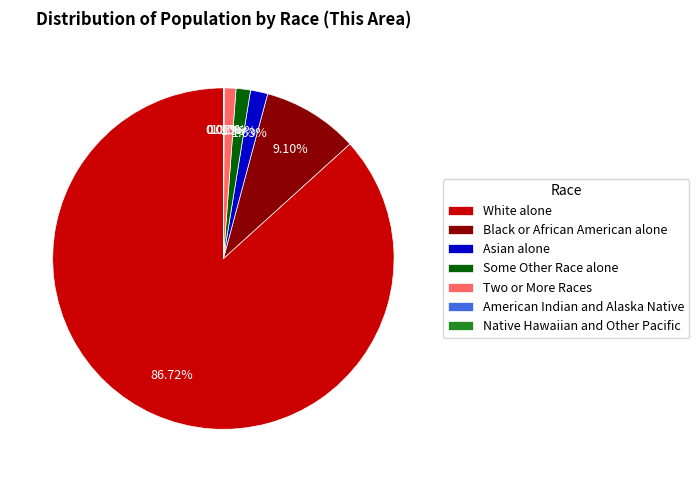

Is there any slice that represents more than half of the pie?

Yes